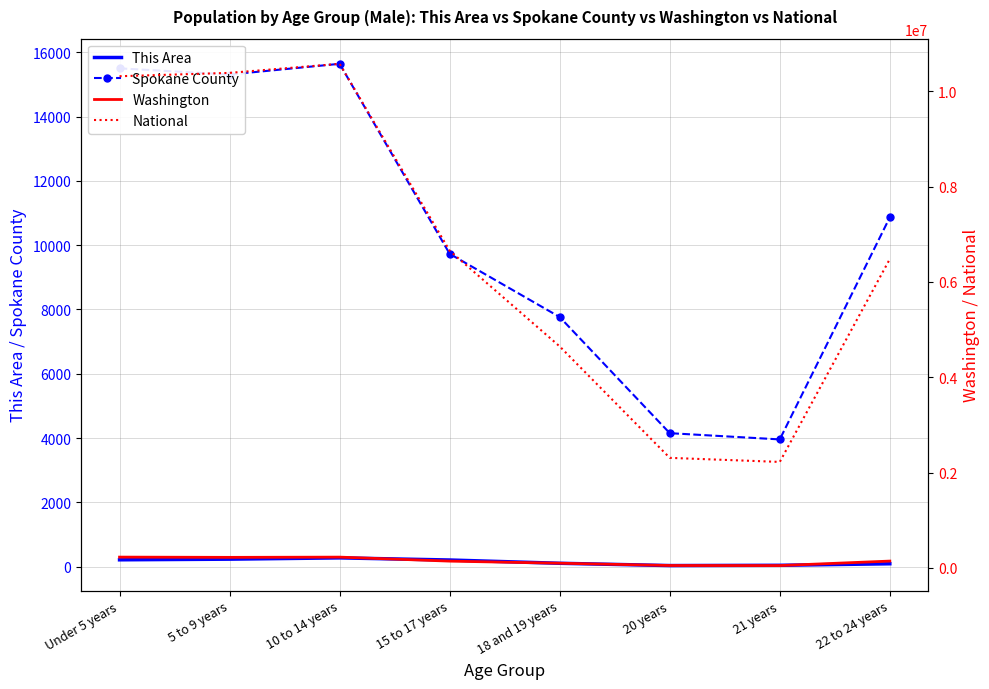

Which has a higher value, Under 5 years or 5 to 9 years?

5 to 9 years